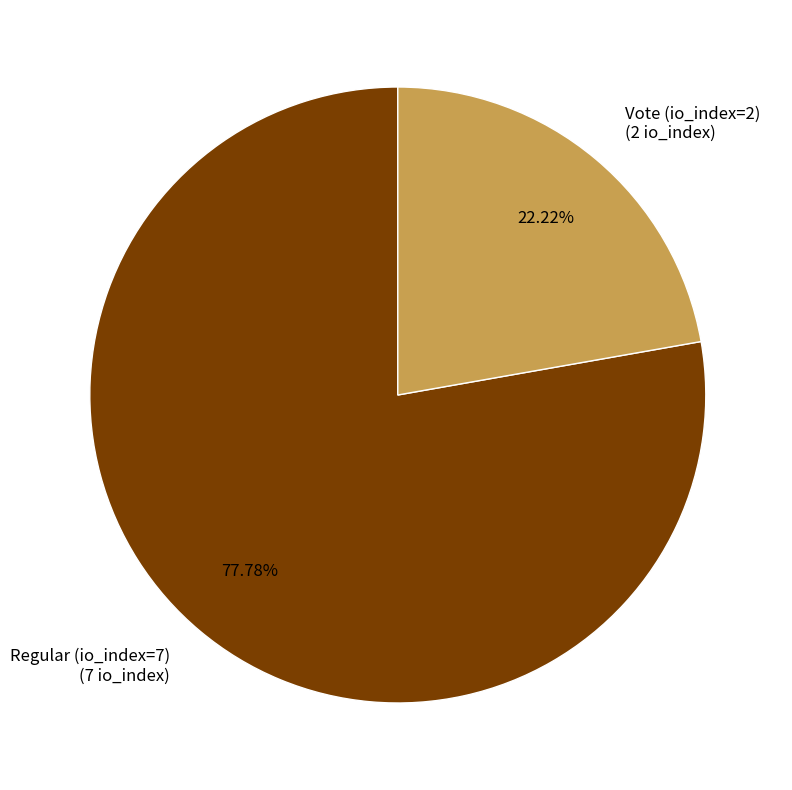

Count the number of slices in the pie.

2